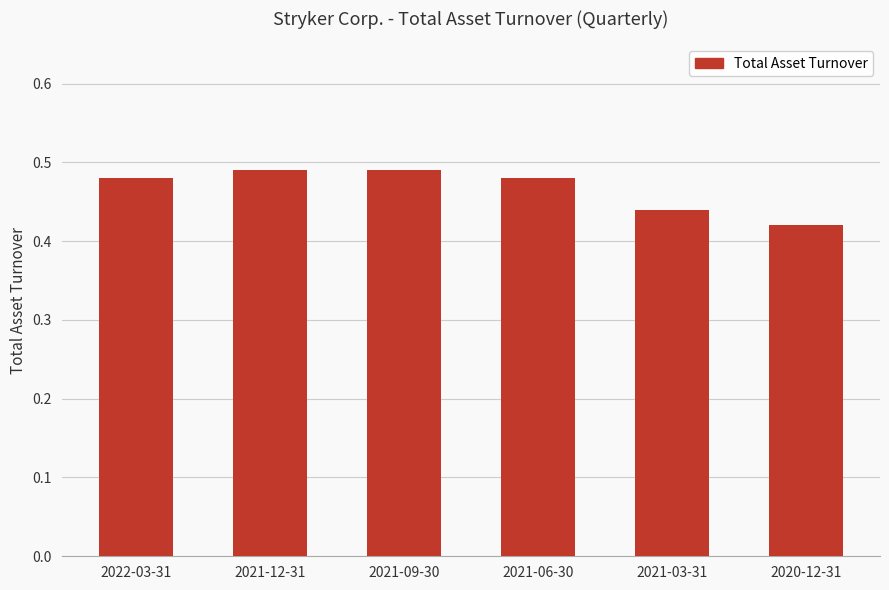

What is the sum of the values at 2021-12-31 and 2022-03-31?

1.0